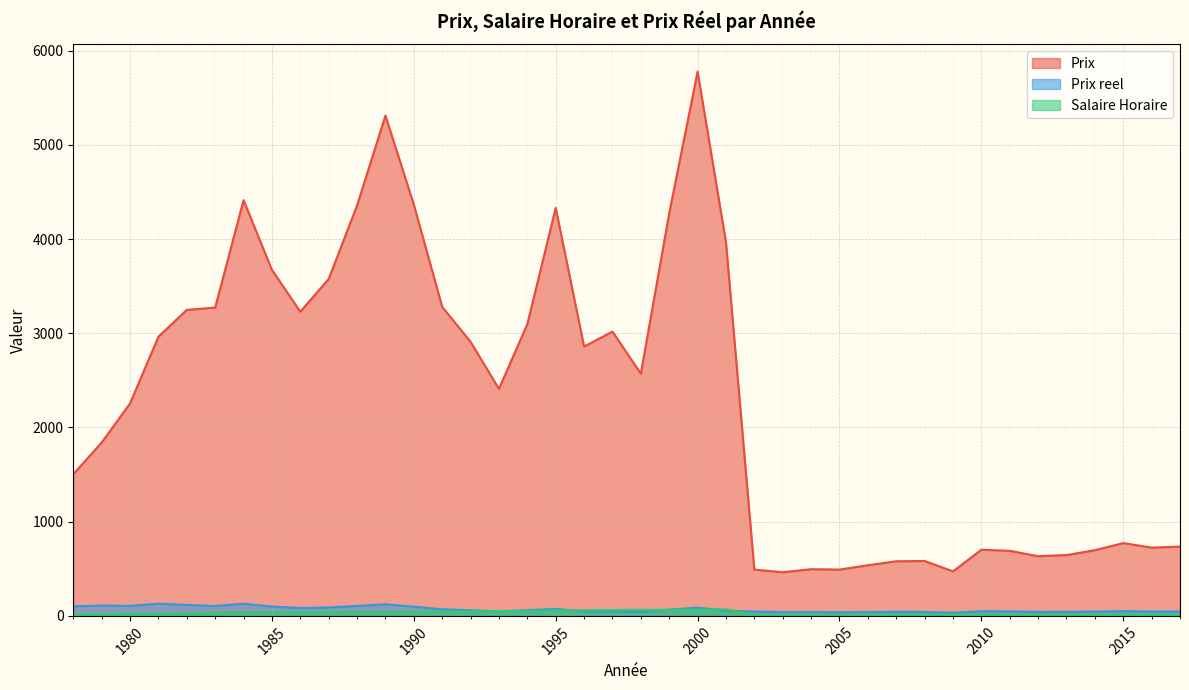

Which series changed the most between 1987 and 1999?

Prix